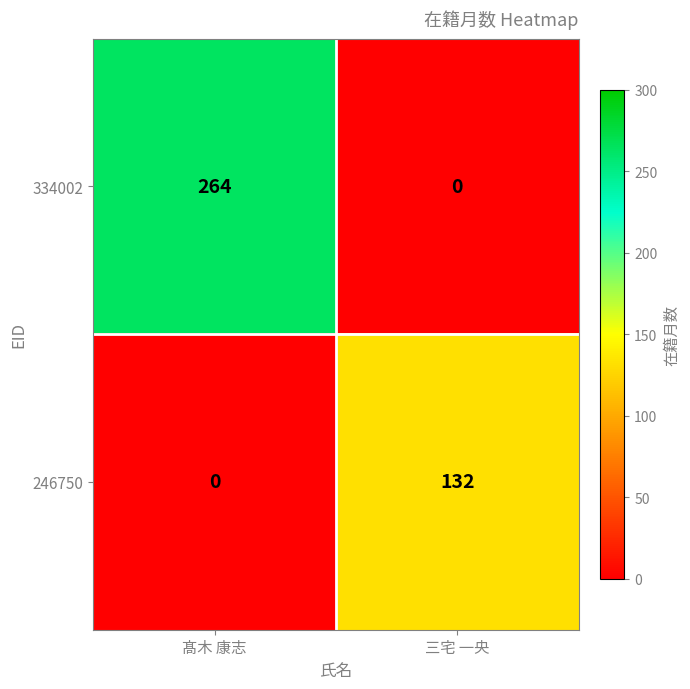

Reading left to right, transcribe all the data shown in this chart.

334002: 髙木 康志=264	三宅 一央=0
246750: 髙木 康志=0	三宅 一央=132